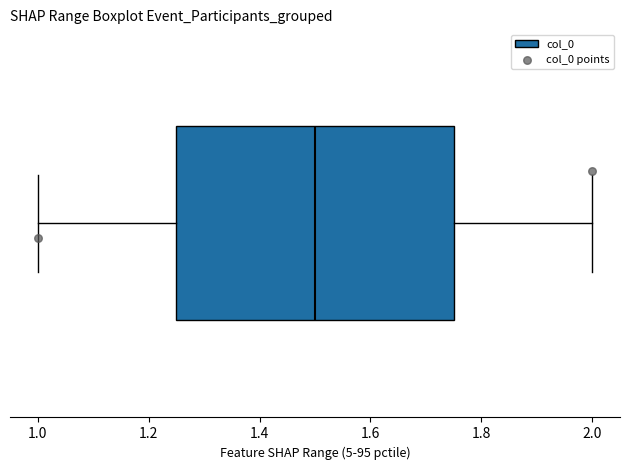

Where is the right edge of the box on the x-axis? The values are not printed on the chart, so give them approximately, as read against the axis.

1.76